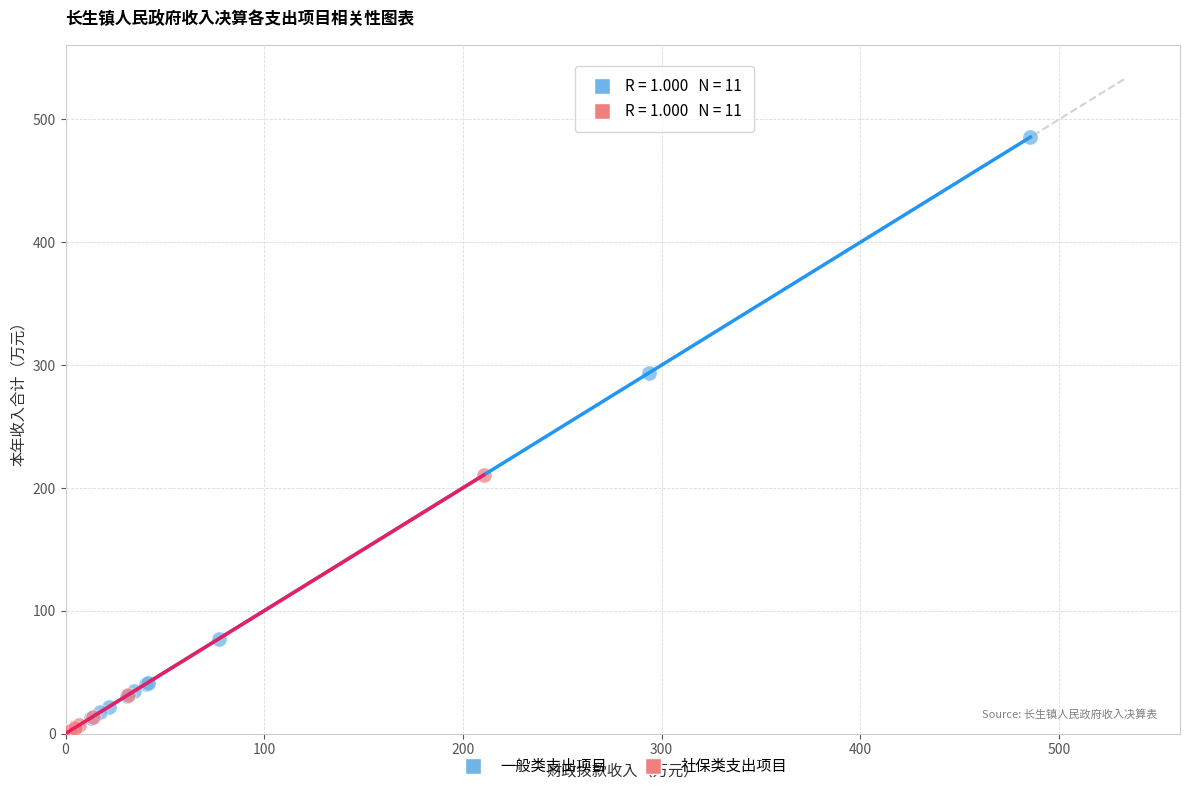

What are all the series names shown in the legend?

一般类支出项目, 社保类支出项目